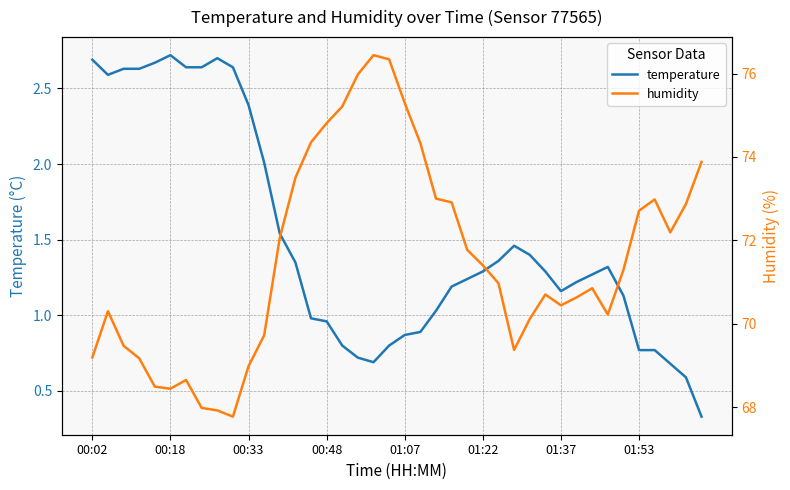

True or false: temperature and humidity intersect in this chart.

False